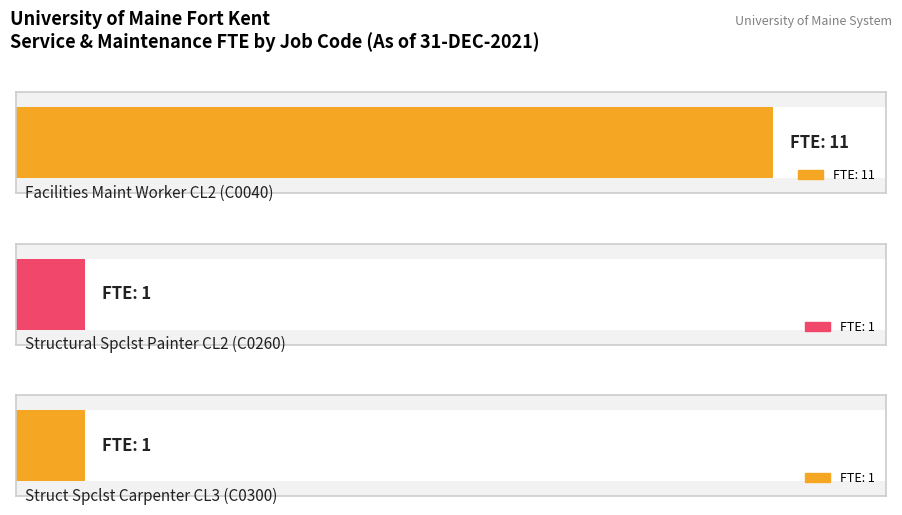

Reading left to right, transcribe all the data shown in this chart.

Facilities Maint Worker CL2 (C0040)=11	Structural Spclst Painter CL2 (C0260)=1	Struct Spclst Carpenter CL3 (C0300)=1